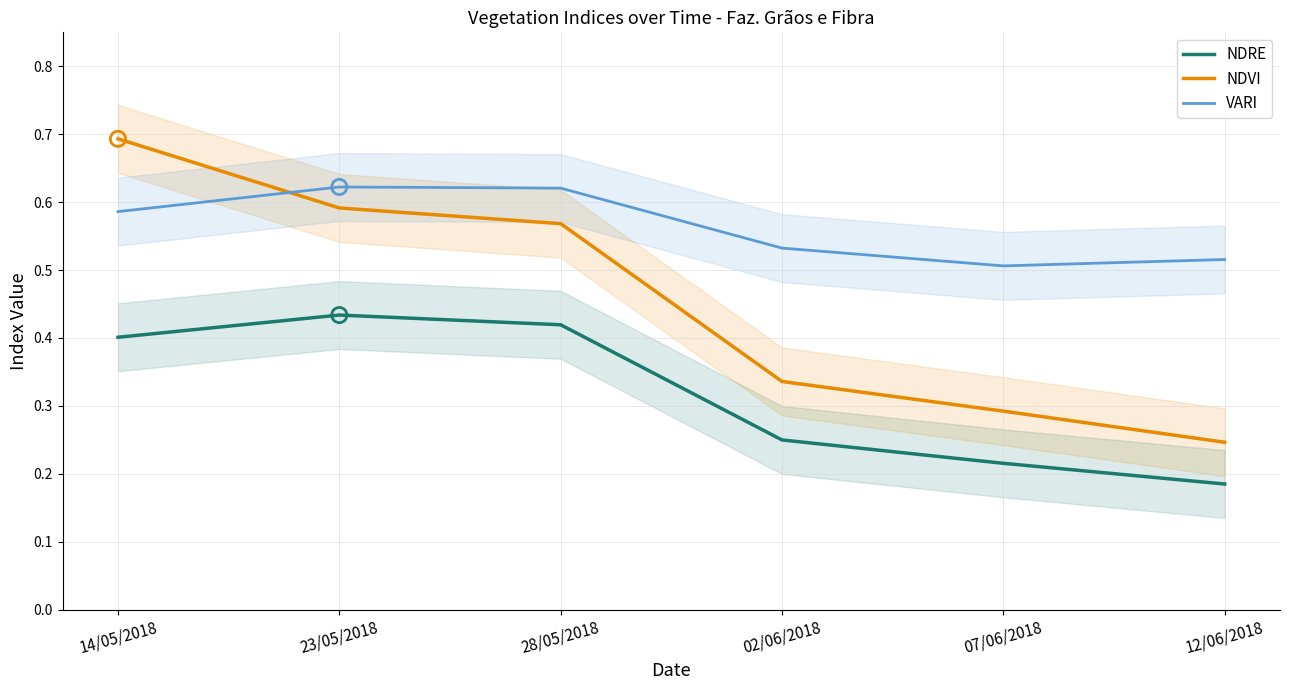

What is the total value across all series at 07/06/2018?

1.0